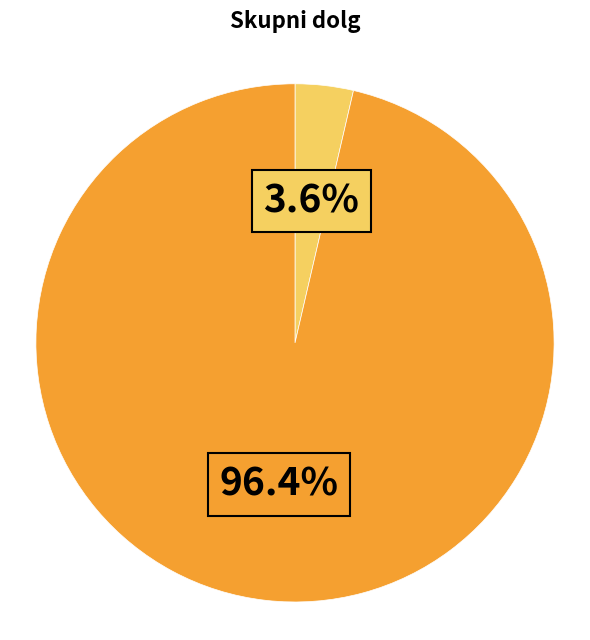

Does any single category account for the majority?

Yes